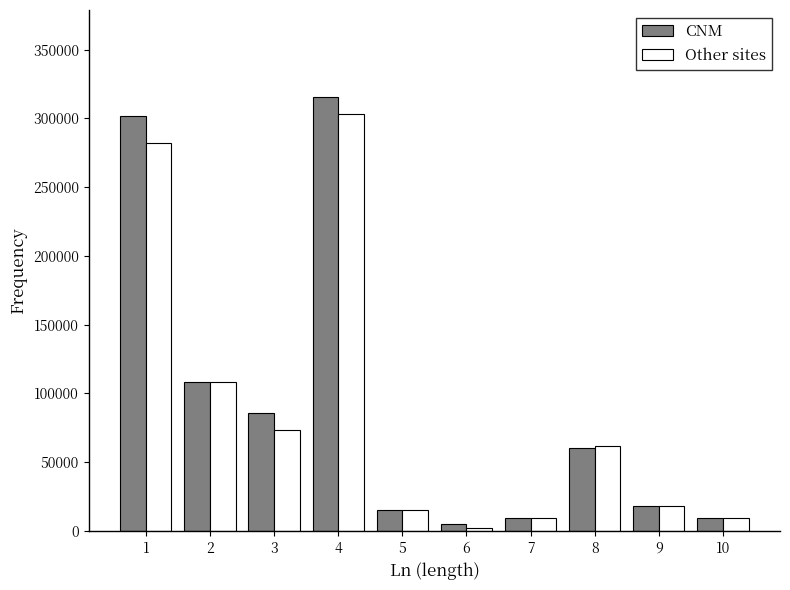

The value of CNM at 4 is 124464.1. True or false?

False